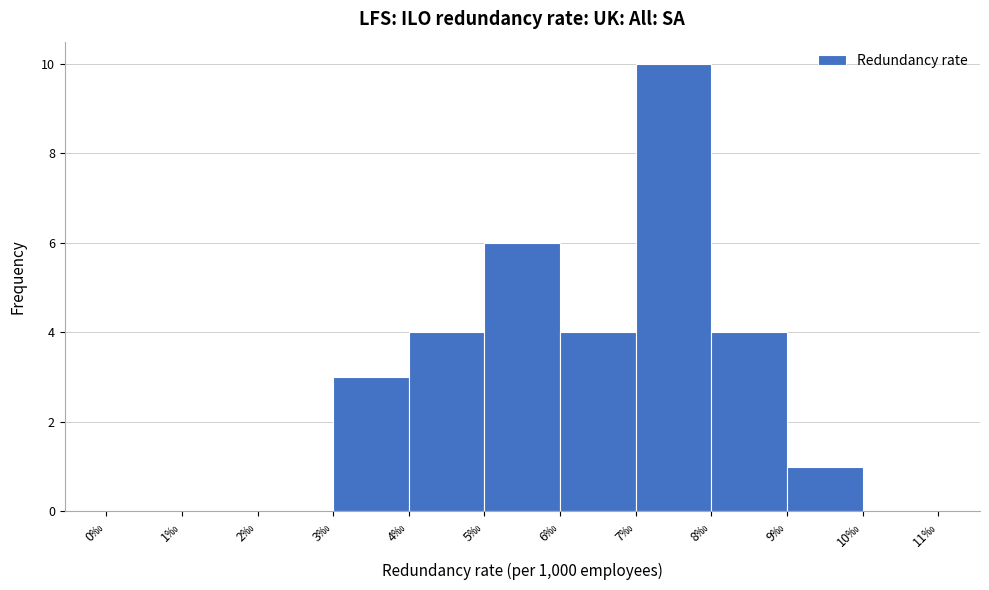

Which range on the x-axis has the tallest bar?

7 to 8